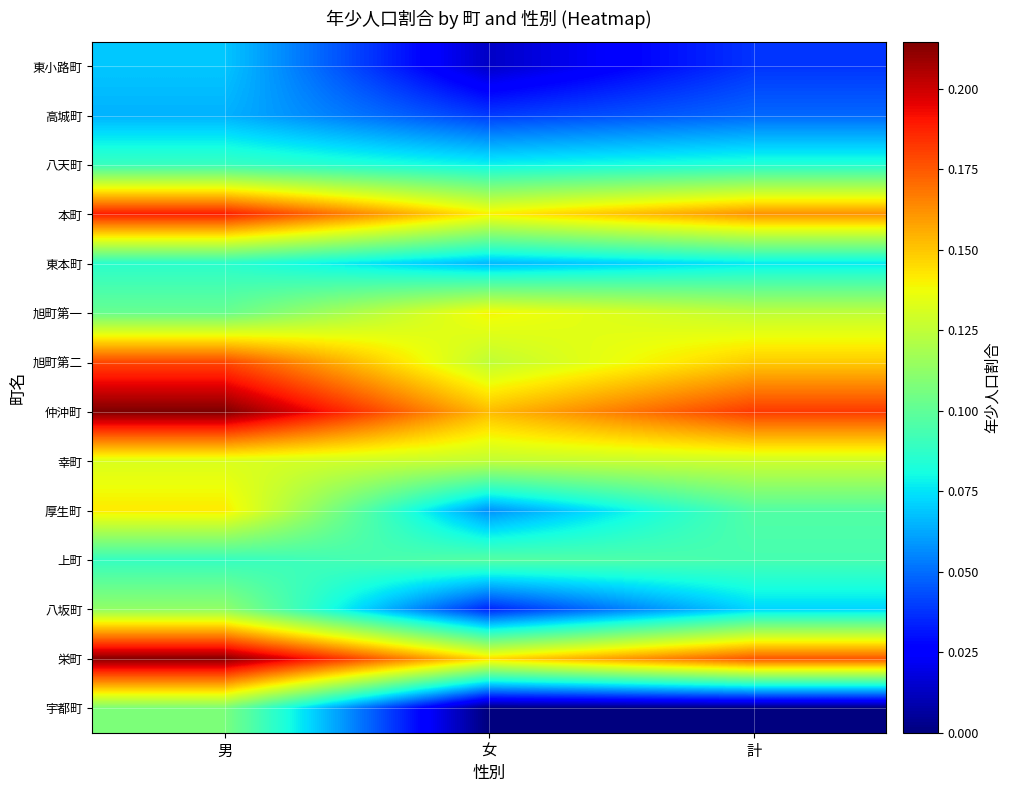

Which series has the widest spread of values?

宇都町